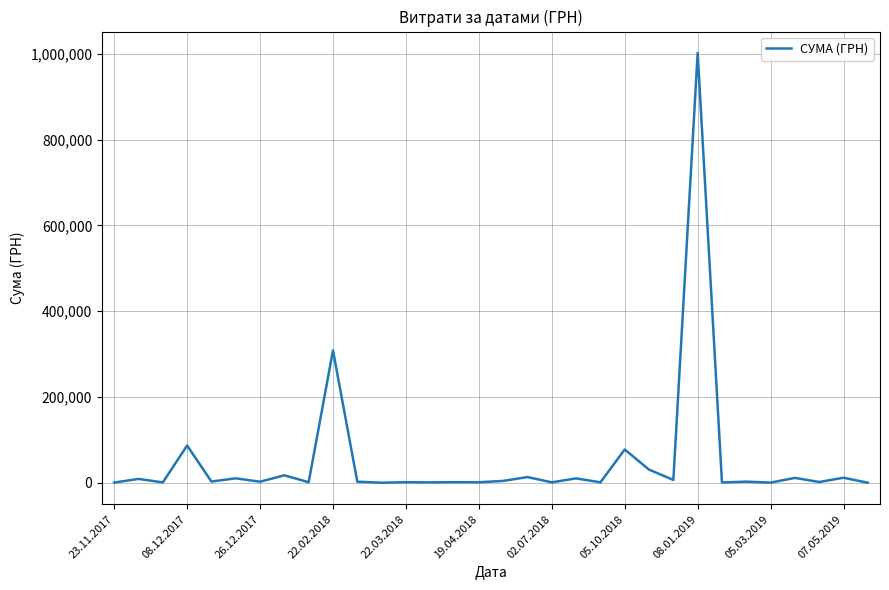

What is the difference between the maximum and minimum values?

1001680.7